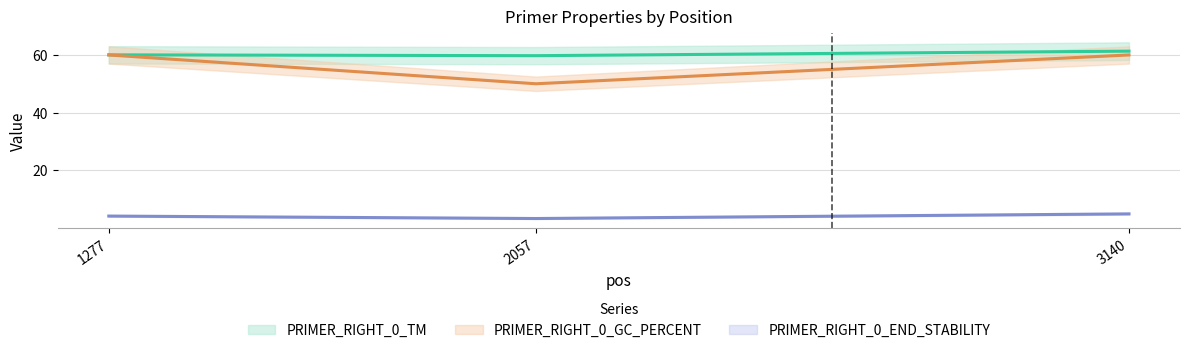

Reading right to left, transcribe all the data shown in this chart.

PRIMER_RIGHT_0_TM: 61.3	59.7	60.0
PRIMER_RIGHT_0_GC_PERCENT: 60.0	50.0	60.0
PRIMER_RIGHT_0_END_STABILITY: 4.8	3.2	4.1